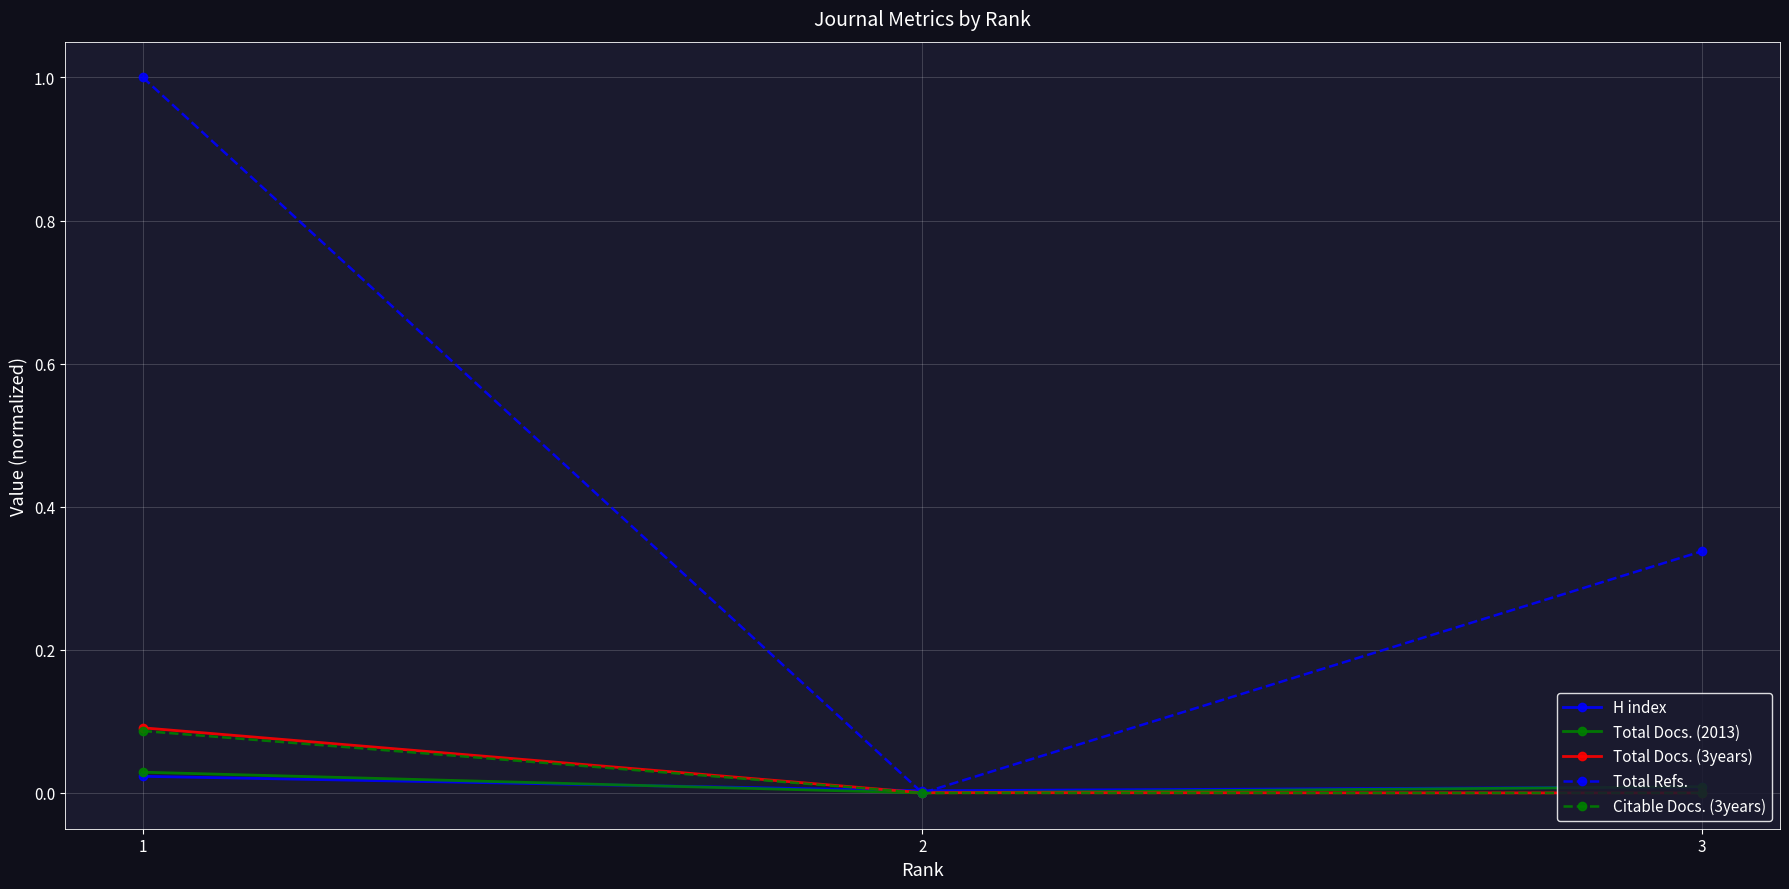

Is it true that Total Docs. (3years) equals 0.1 at 1?

True